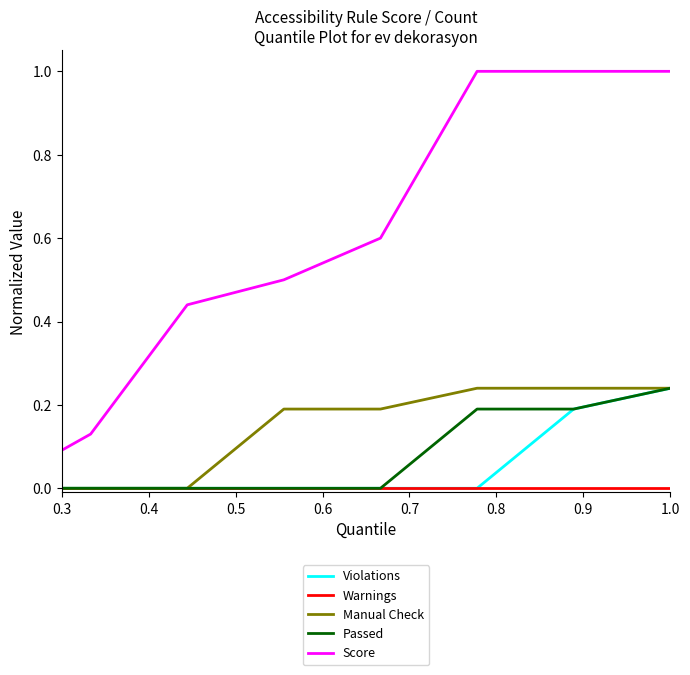

Which series has the widest spread of values?

Score